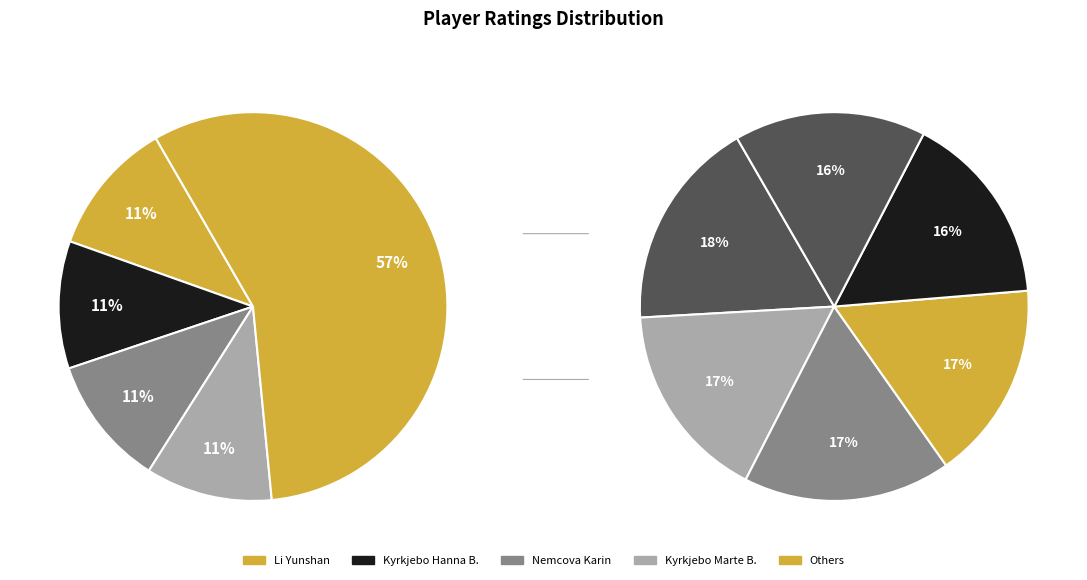

To the nearest percent, what is the average slice percentage?

9%